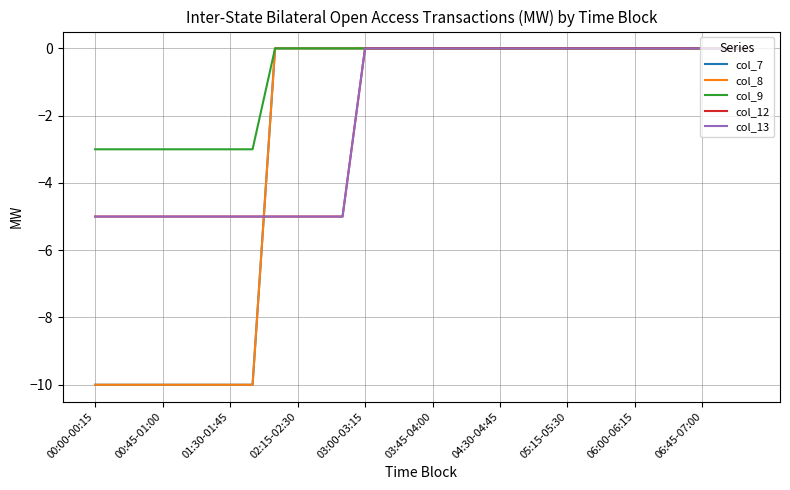

Does the chart display data point markers on the line(s)?

No